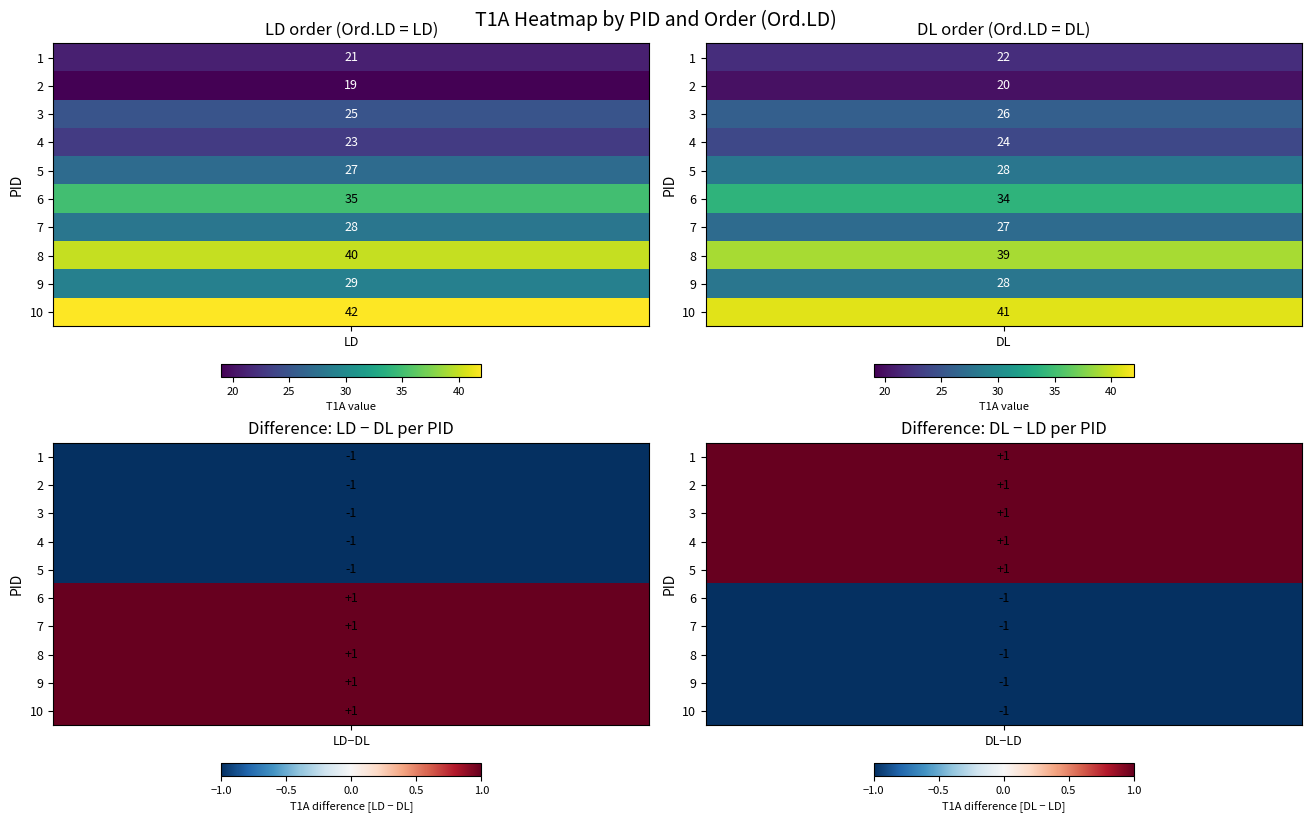

The 9 series shows 29 at LD. True or false?

True